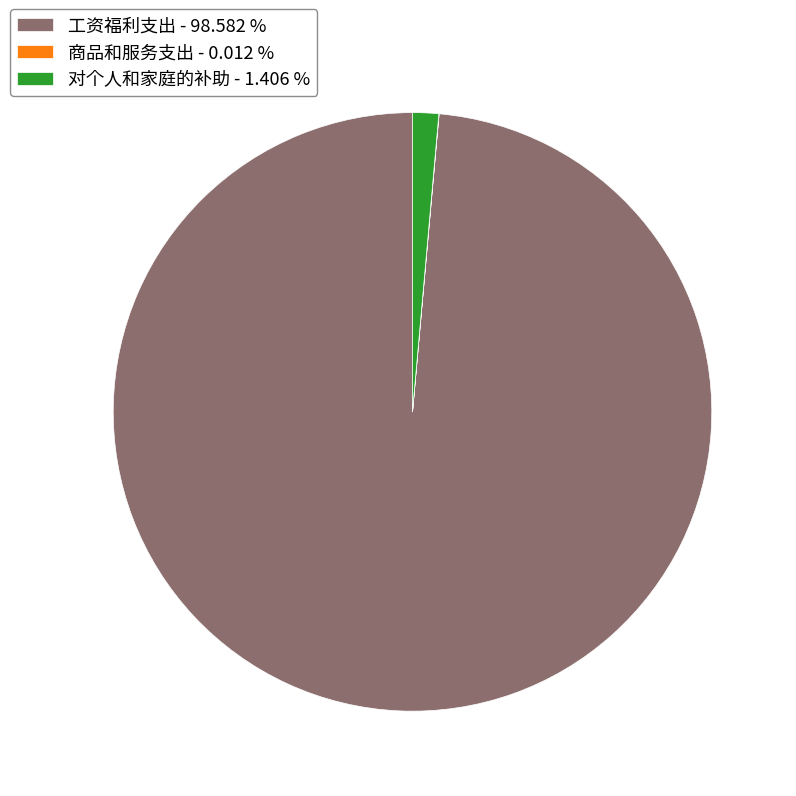

Which slice represents more than half of the pie?

工资福利支出 - 98.582 %